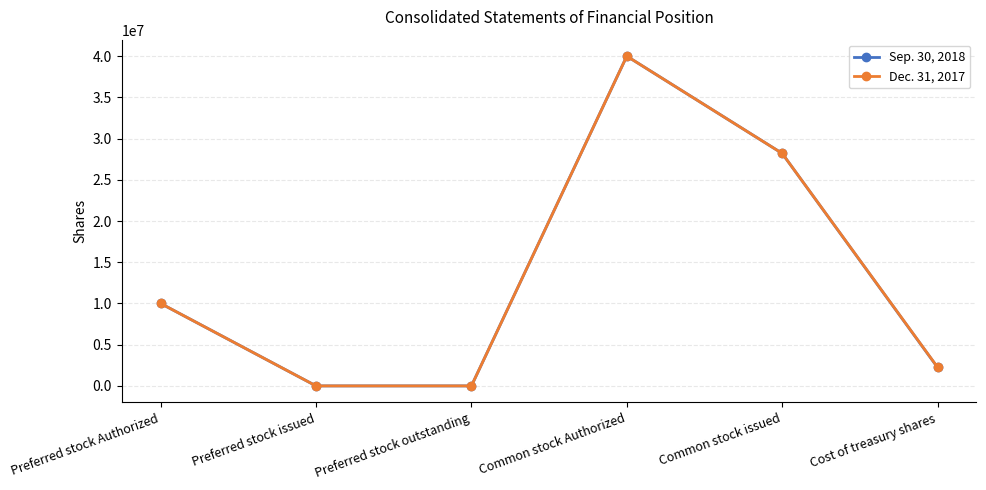

True or false: Sep. 30, 2018 has more than 0 points higher than both neighbors.

True